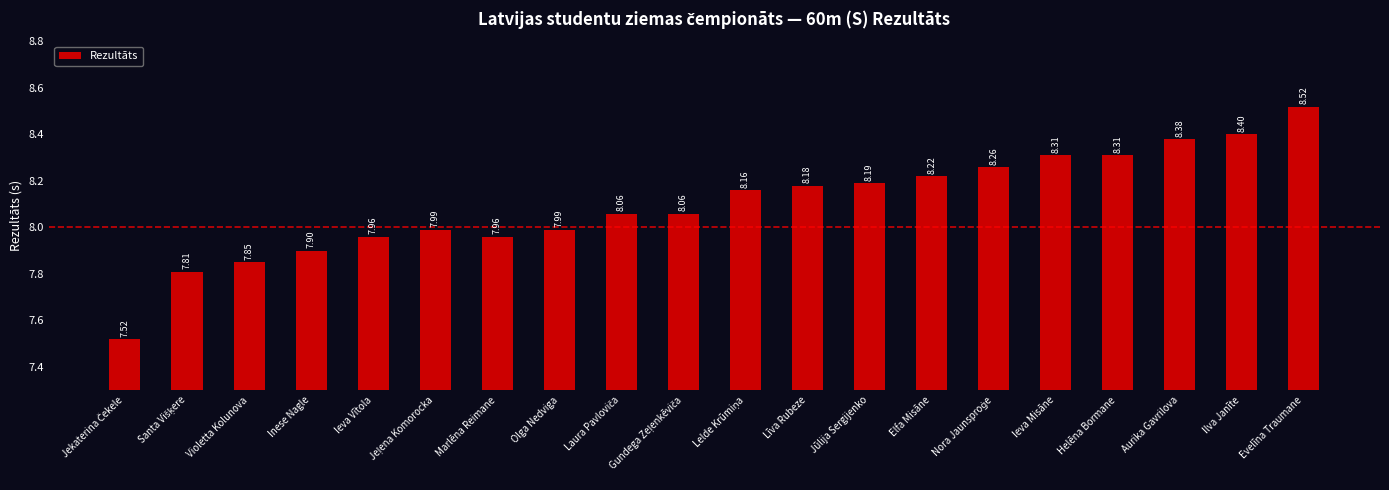

What is the label of the 18th bar from the left?

Aurika Gavrilova